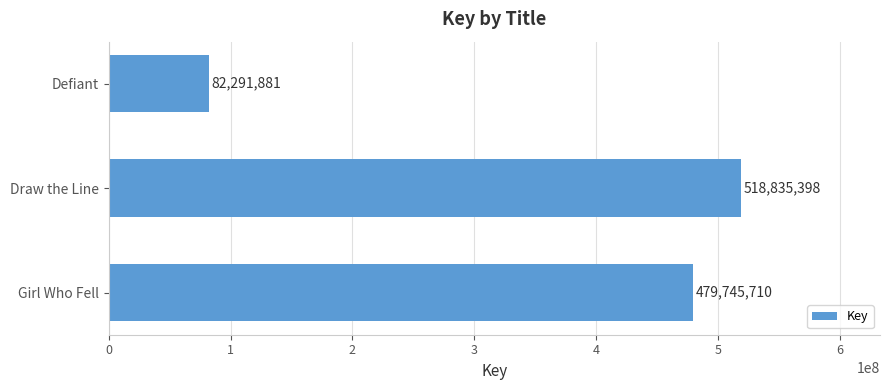

Reading top to bottom, extract all data points from this chart.

82291881	518835398	479745710